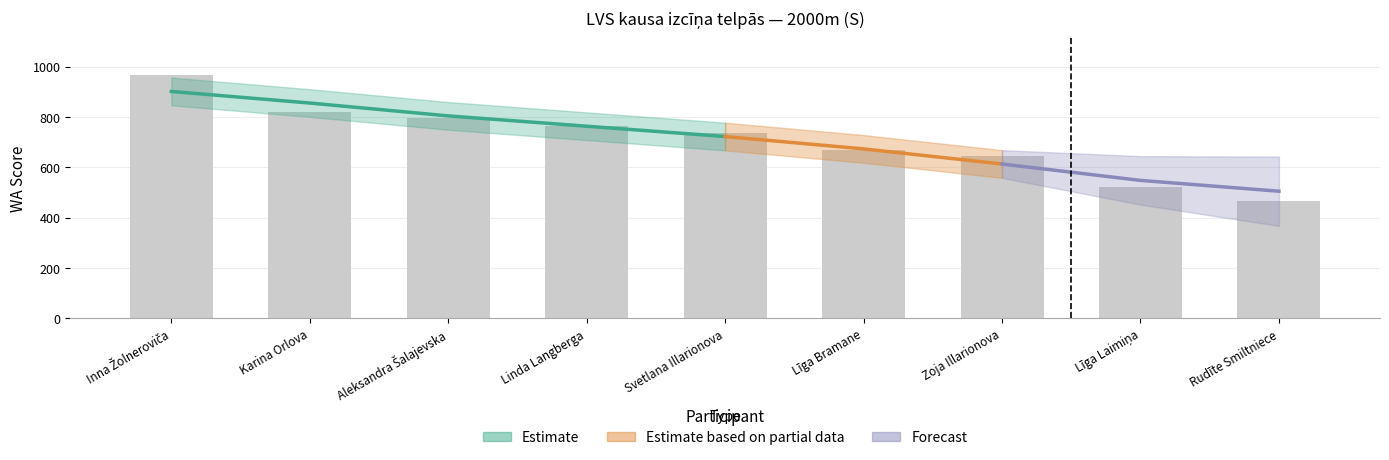

Which label corresponds to the largest value in the chart?

Inna Žolneroviča